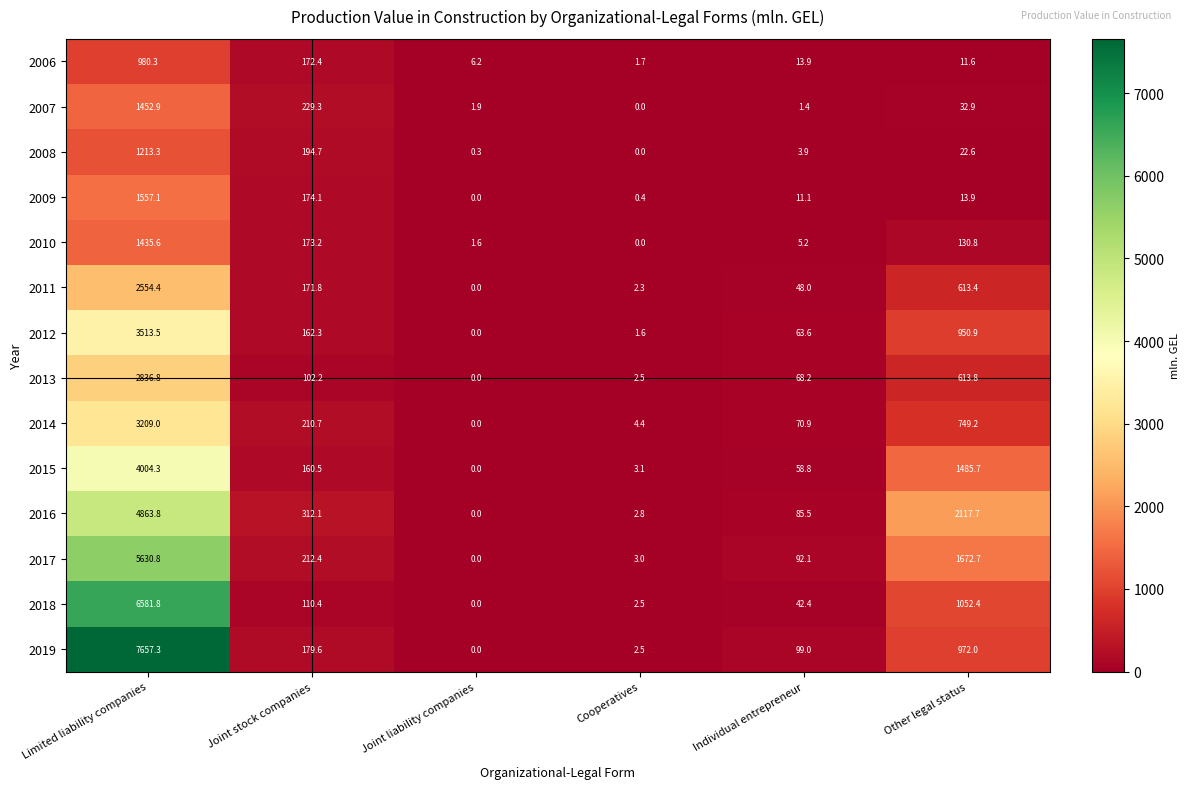

How many positive values does the 2014 series have?

5